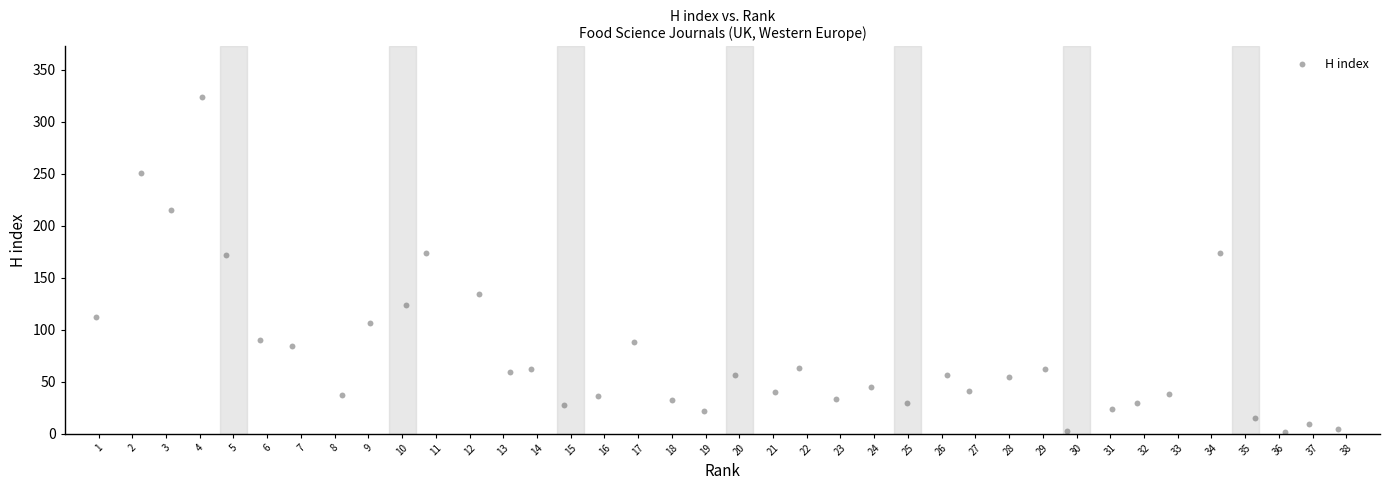

What is the range of X values (max minus min)?

36.8